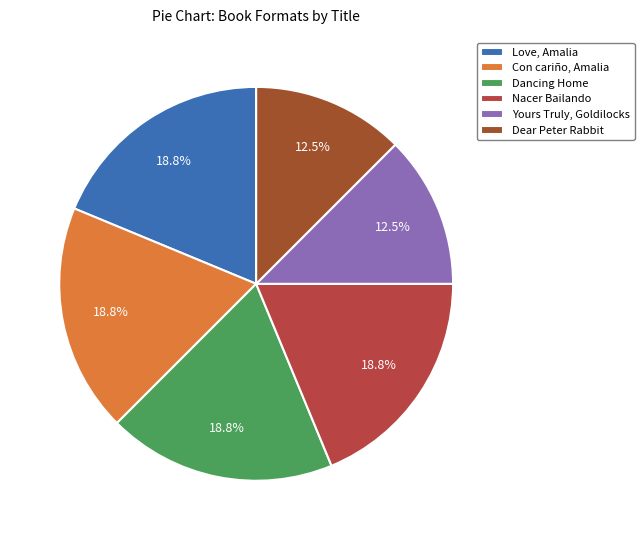

What percentage do Dancing Home and Yours Truly, Goldilocks together represent?

31.2%